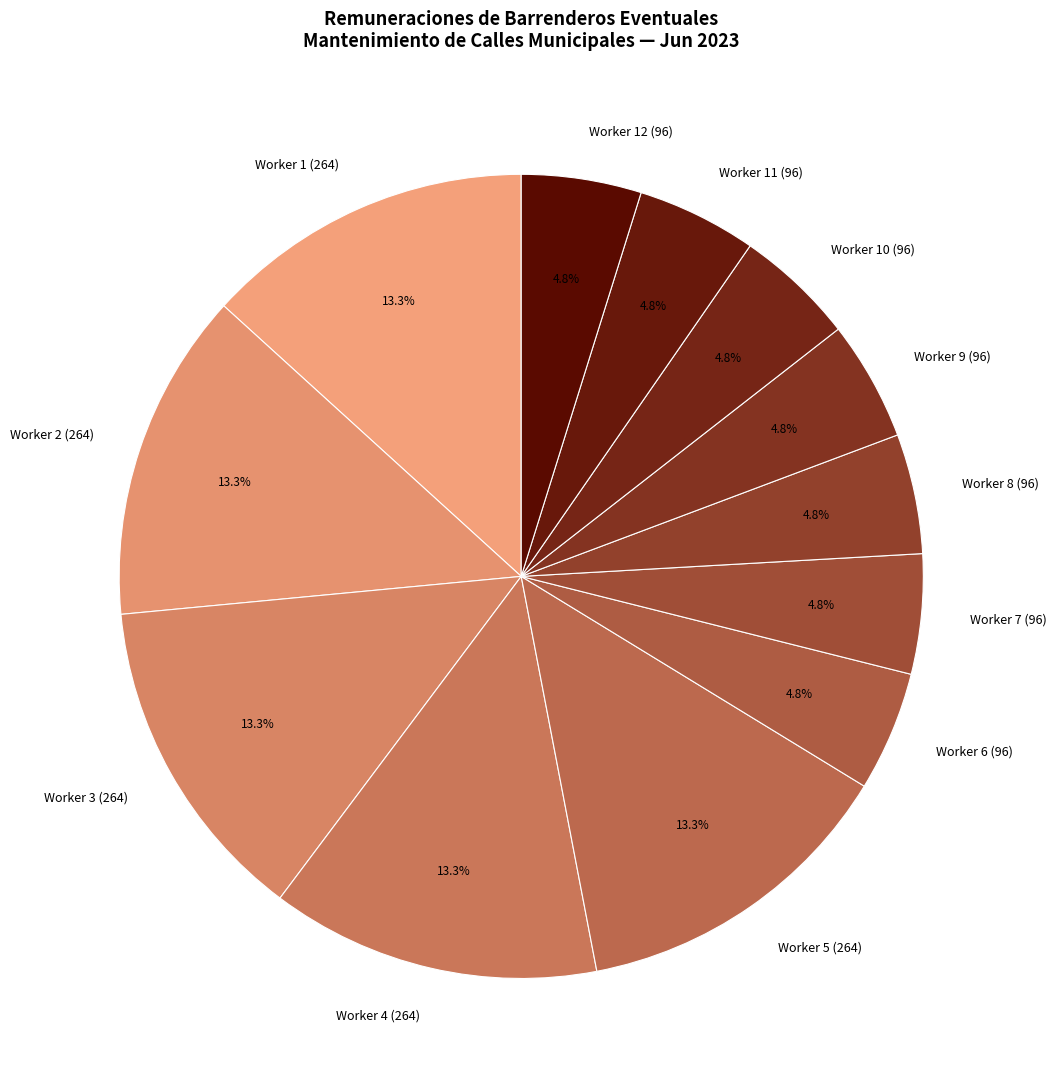

Which has a higher value, Worker 5 (264) or Worker 6 (96)?

Worker 5 (264)